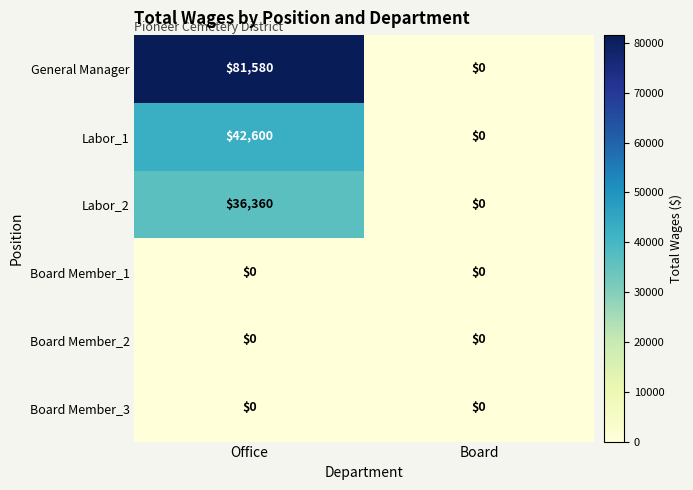

The Labor_2 series shows -19453 at Board. True or false?

False